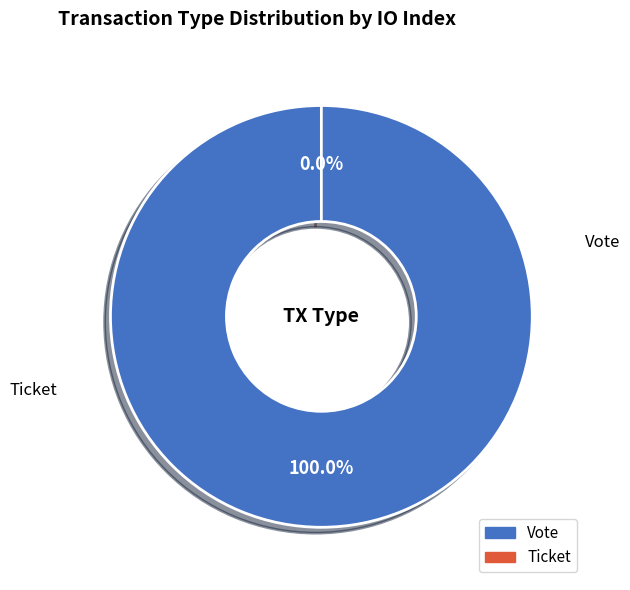

Count the number of slices in the pie.

2